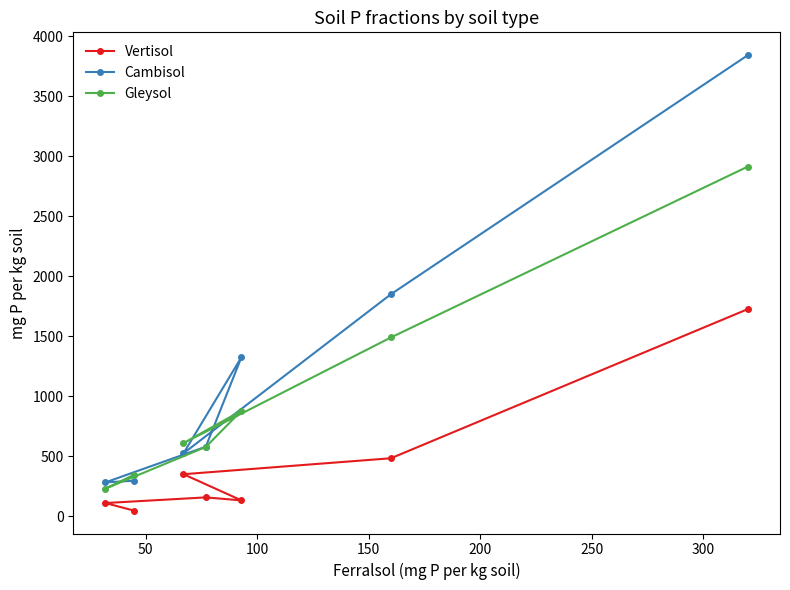

List the series in order of their peak value, highest first.

Cambisol, Gleysol, Vertisol